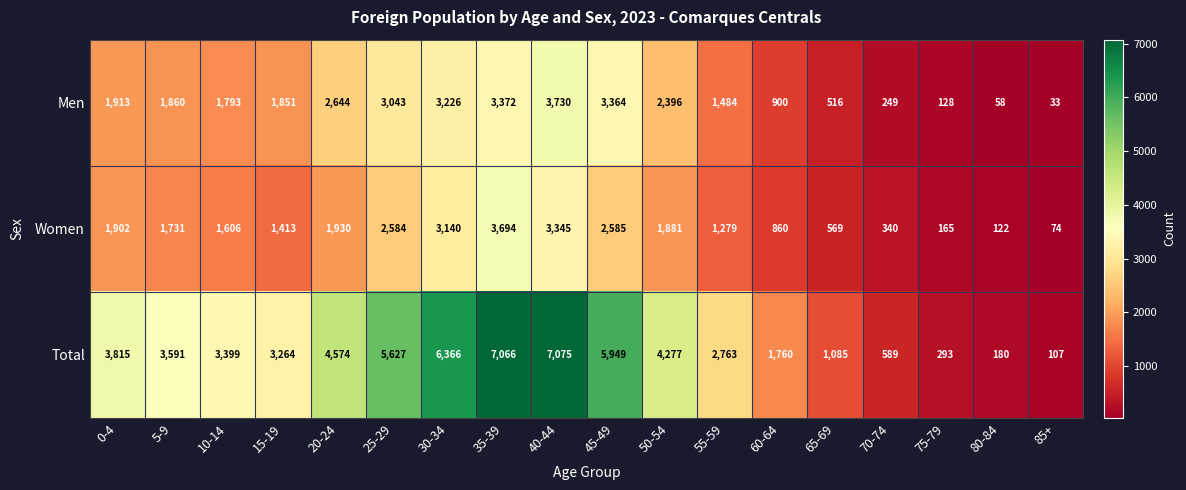

What is the difference between the Women values at 70-74 and 30-34?

2800